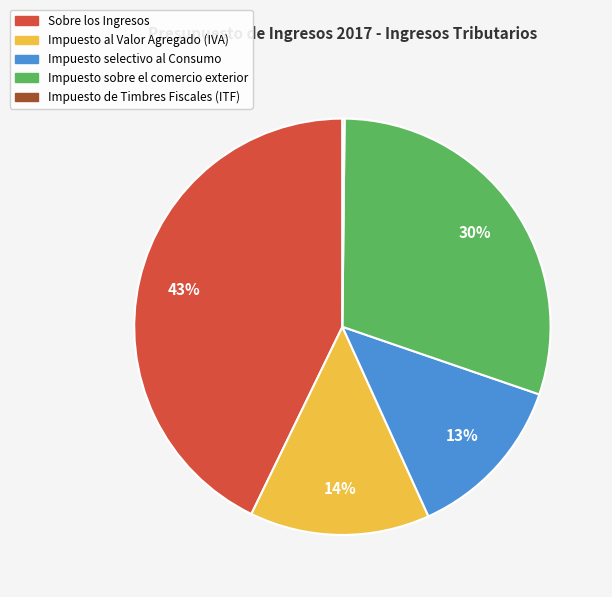

To the nearest percent, what percentage of the pie is Sobre los Ingresos?

43%